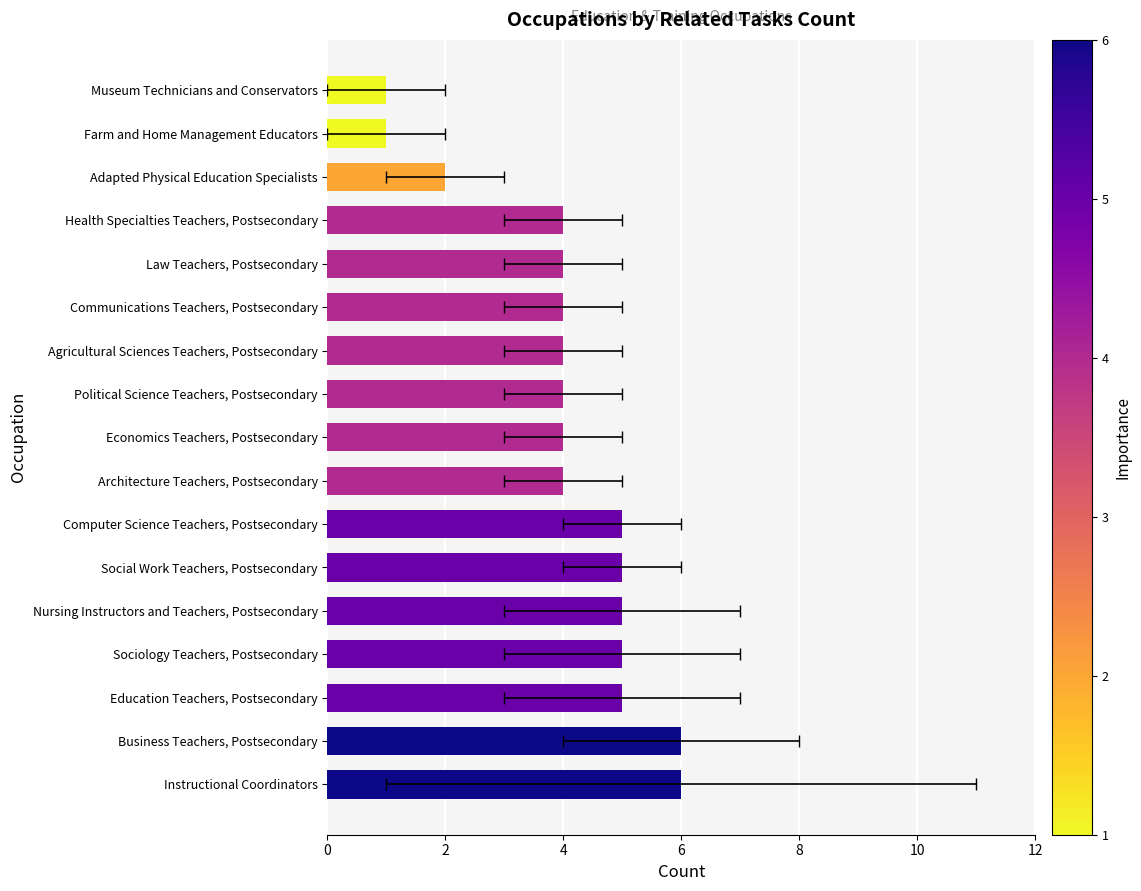

What is the average value?

4